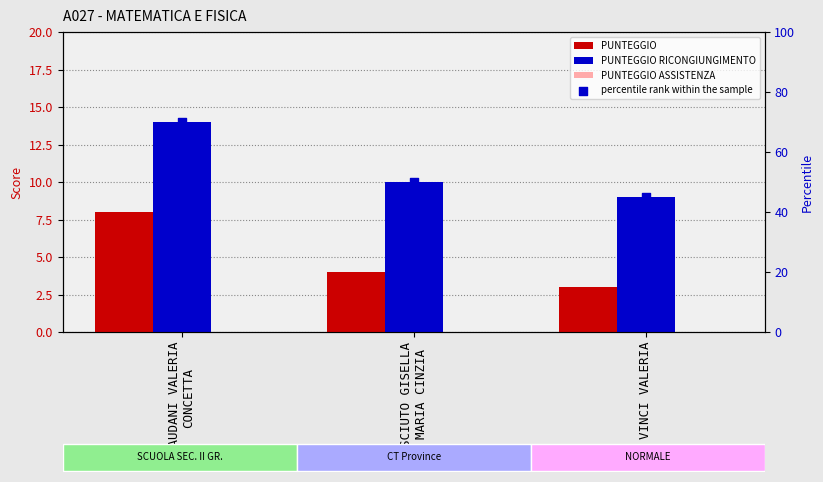

Which series has the largest total across all categories?

percentile rank within the sample